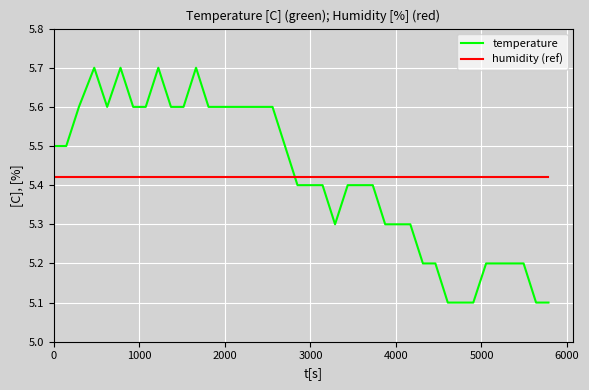

Which series has the widest spread of values?

temperature